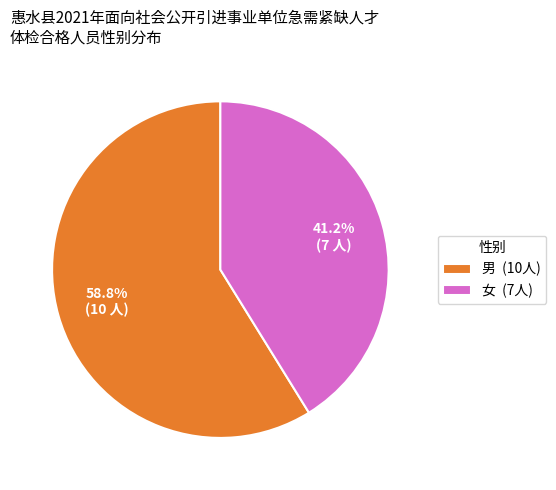

Does 男 represent more than half of the total?

Yes